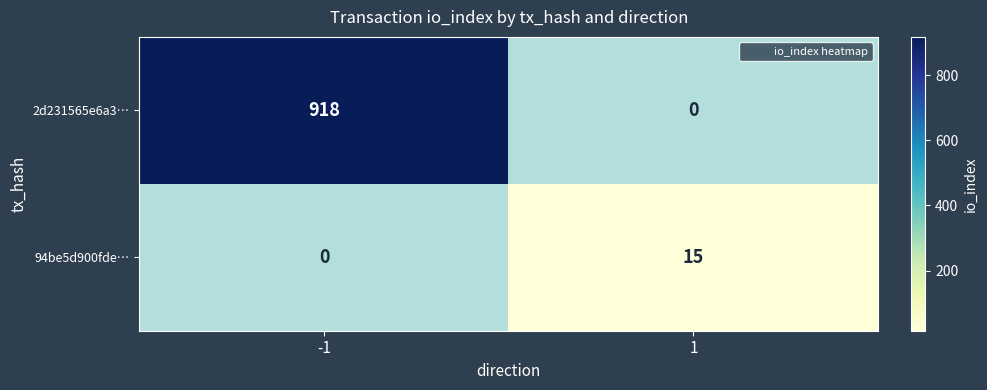

Is it true that 94be5d900fde… equals 15 at 1?

True